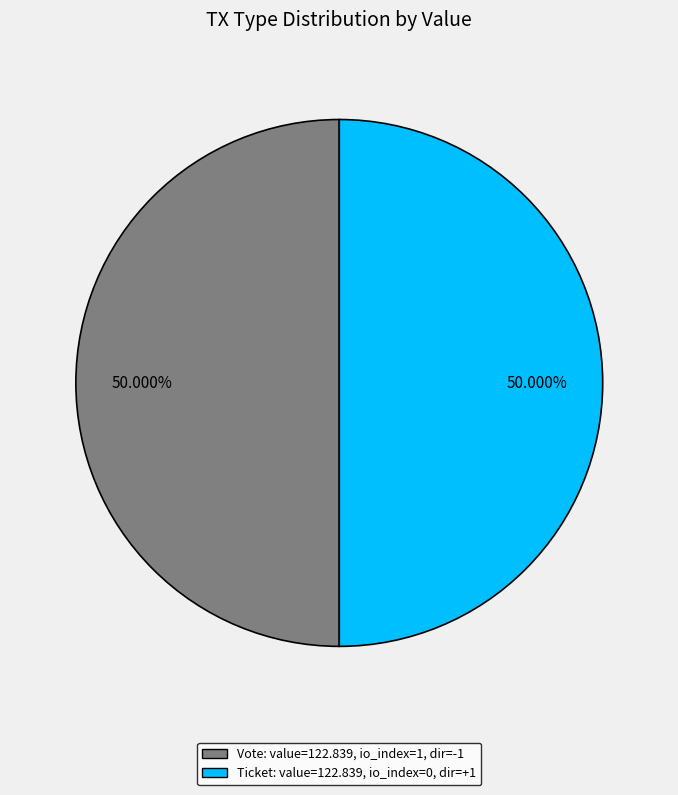

How many segments does this pie chart have?

2